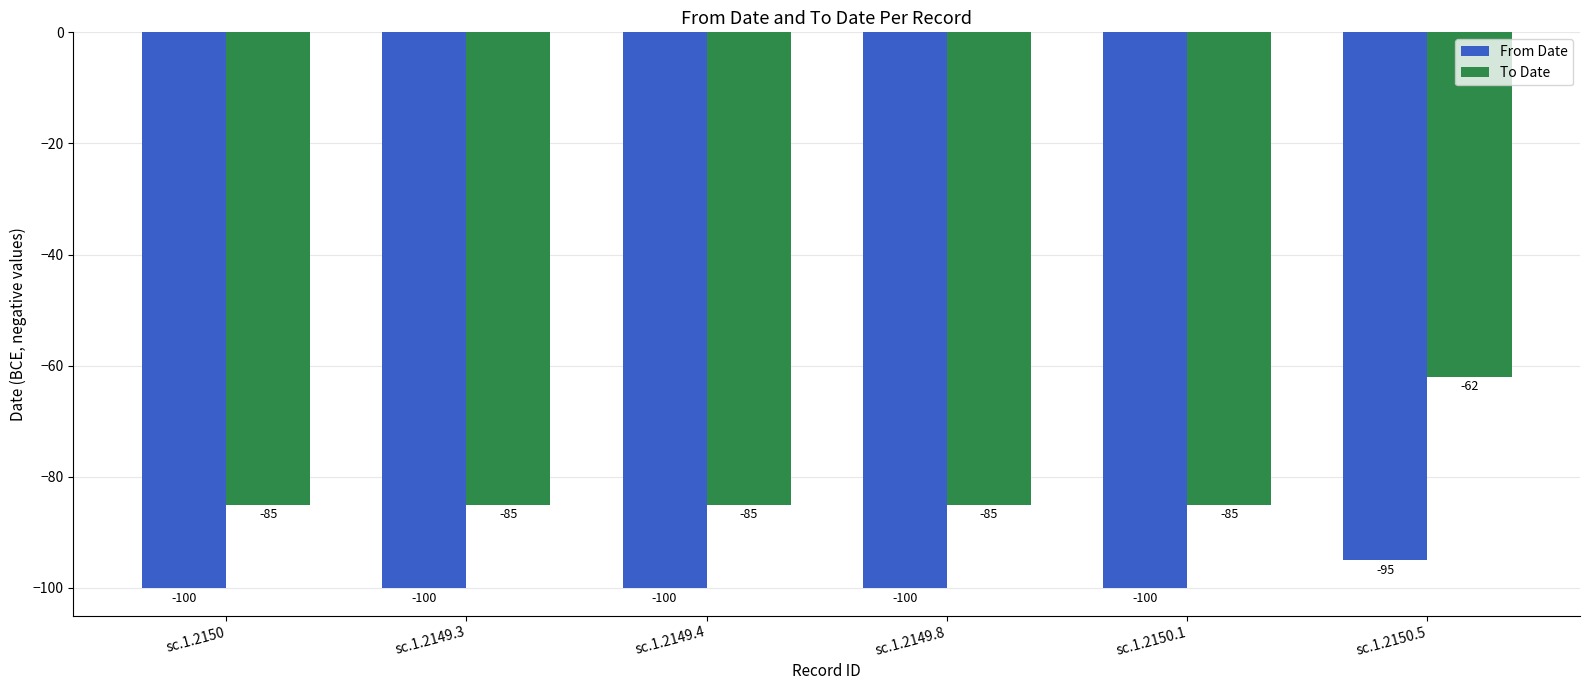

Rank the series by their maximum value, from highest to lowest.

To Date, From Date